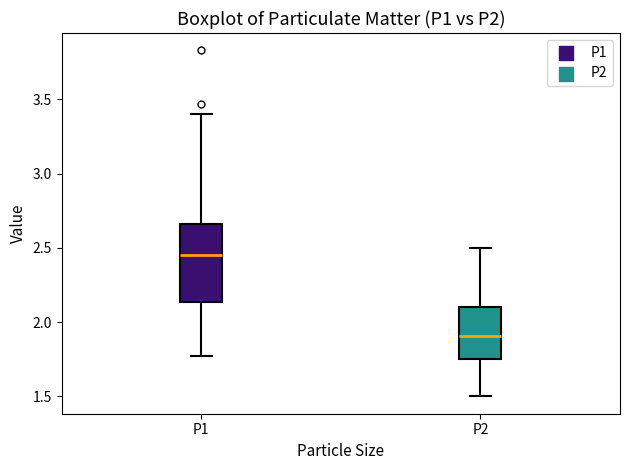

Where does the lower whisker of the box for P1 end on the y-axis? The values are not printed on the chart, so give them approximately, as read against the axis.

1.75